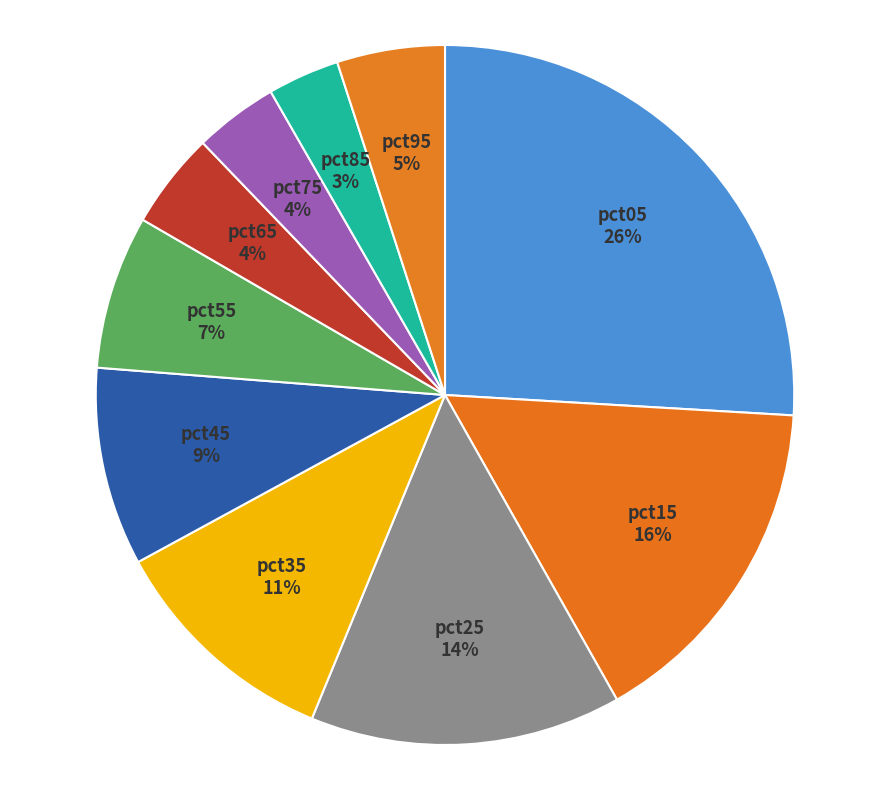

How many slices are in this pie chart?

10